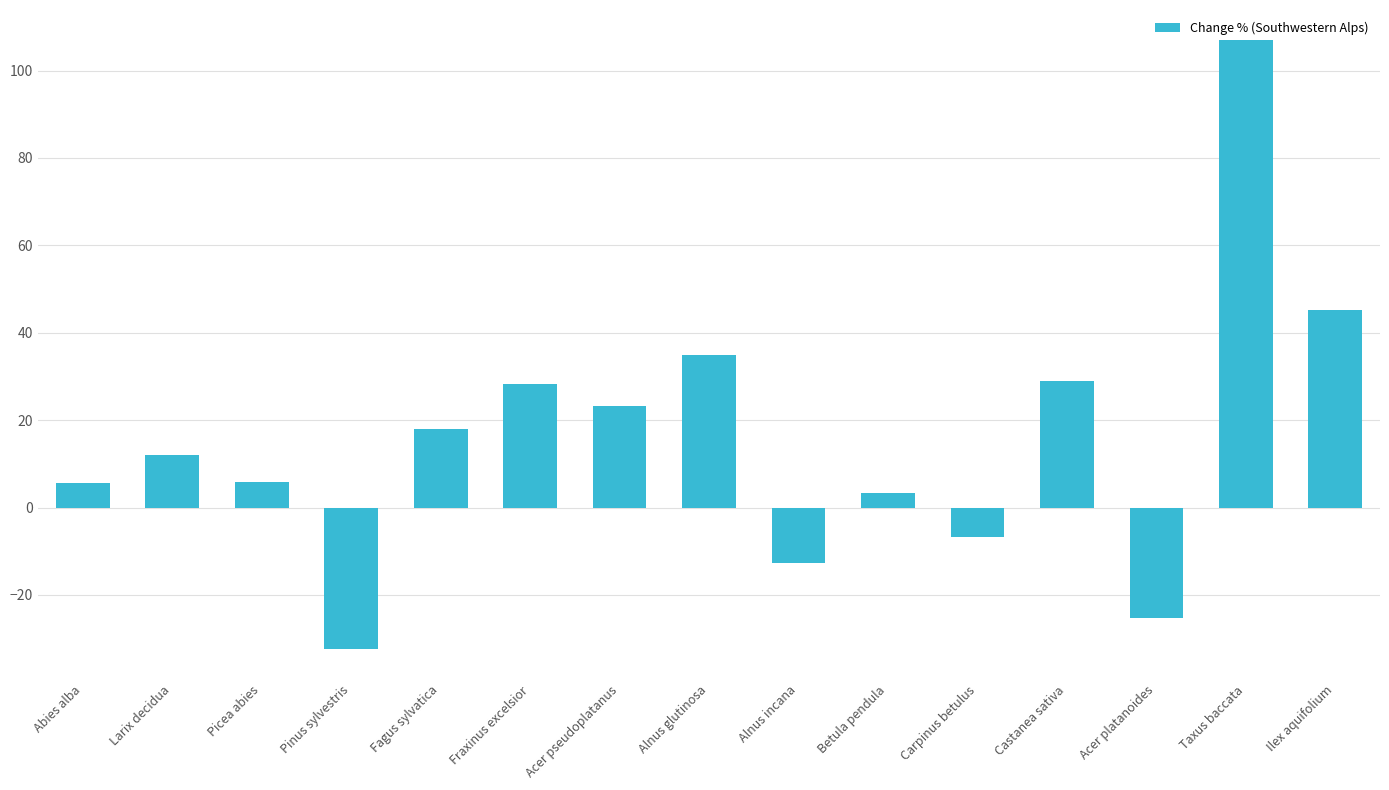

What is the difference between the maximum and minimum values?

139.2